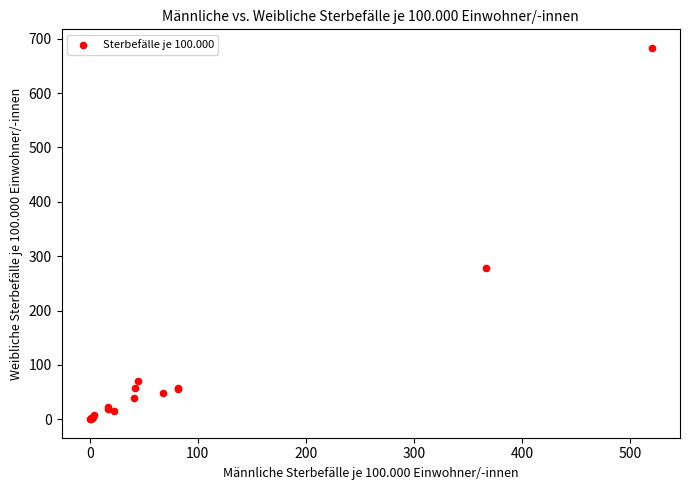

What Y value in the scatter plot is closest to 341?

278.2